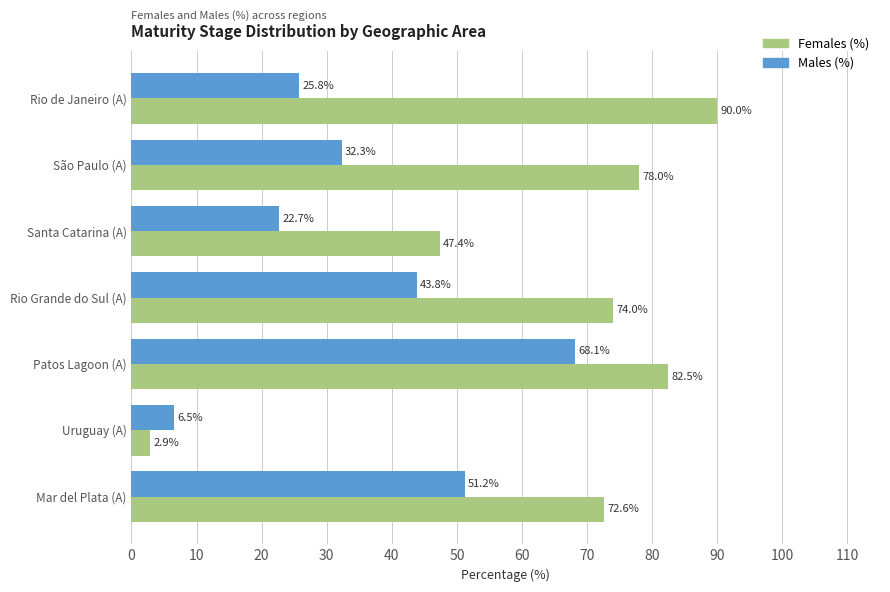

Read the Females (%) value at Patos Lagoon (A).

82.5